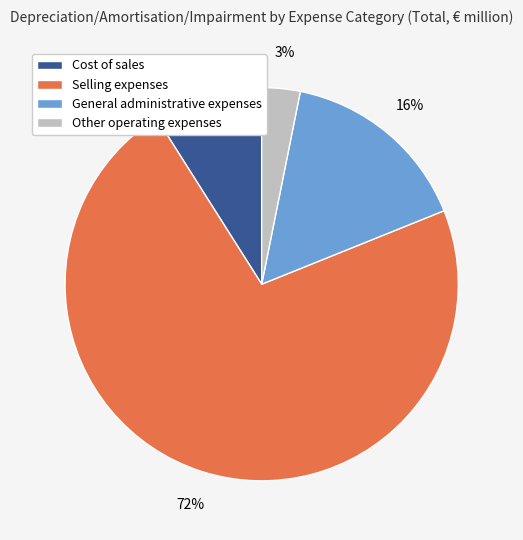

To the nearest percent, what is the combined percentage of General administrative expenses and Selling expenses?

88%